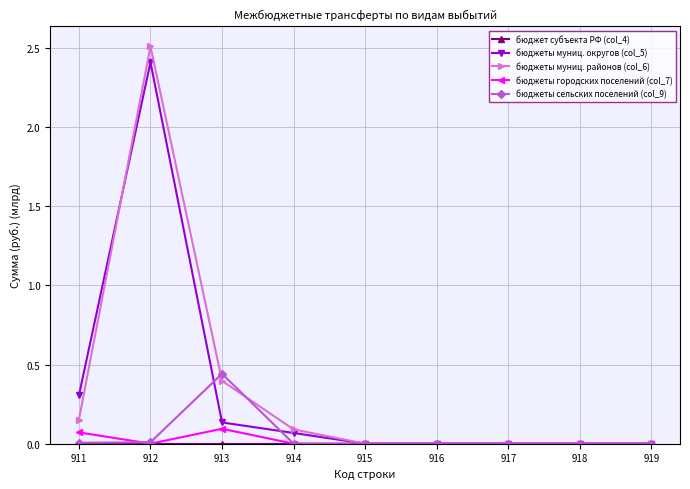

At which category does бюджеты сельских поселений (col_9) reach its first local peak?

913